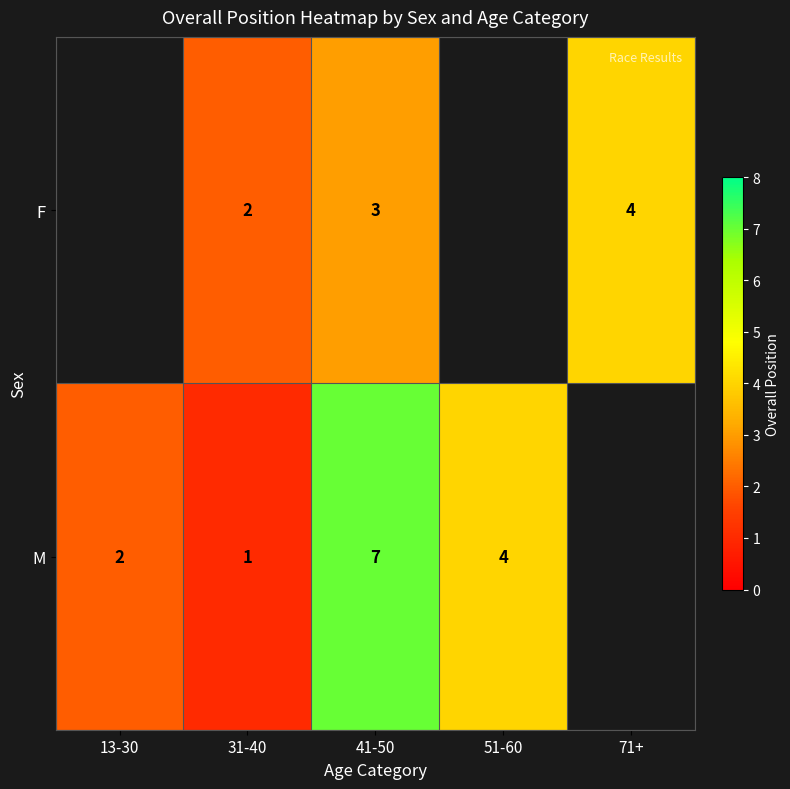

What is the sum of the M values at 13-30 and 51-60?

6